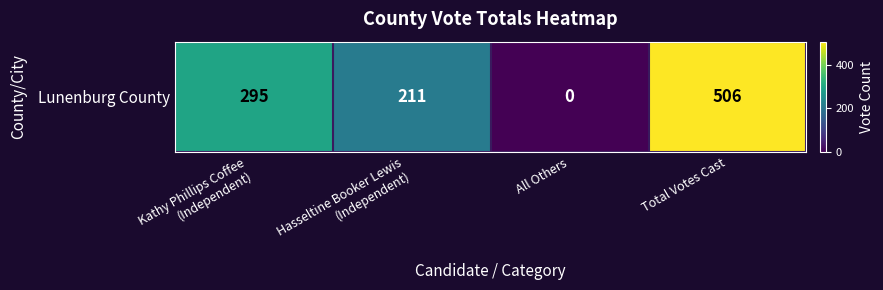

At which category does the chart reach its peak across all series?

Total Votes Cast